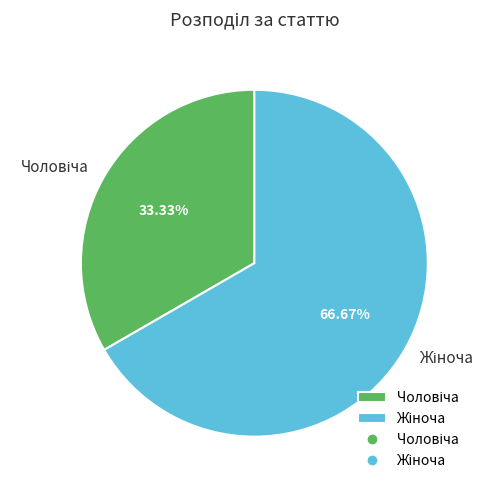

Is there a majority slice in this chart?

Yes